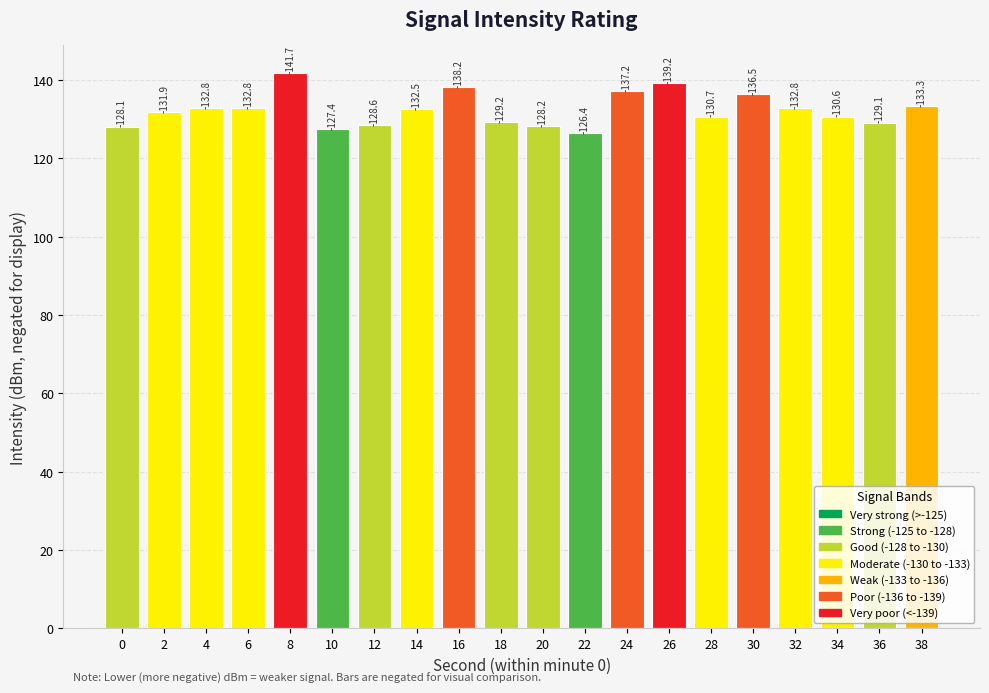

What is the greatest value displayed?

141.7